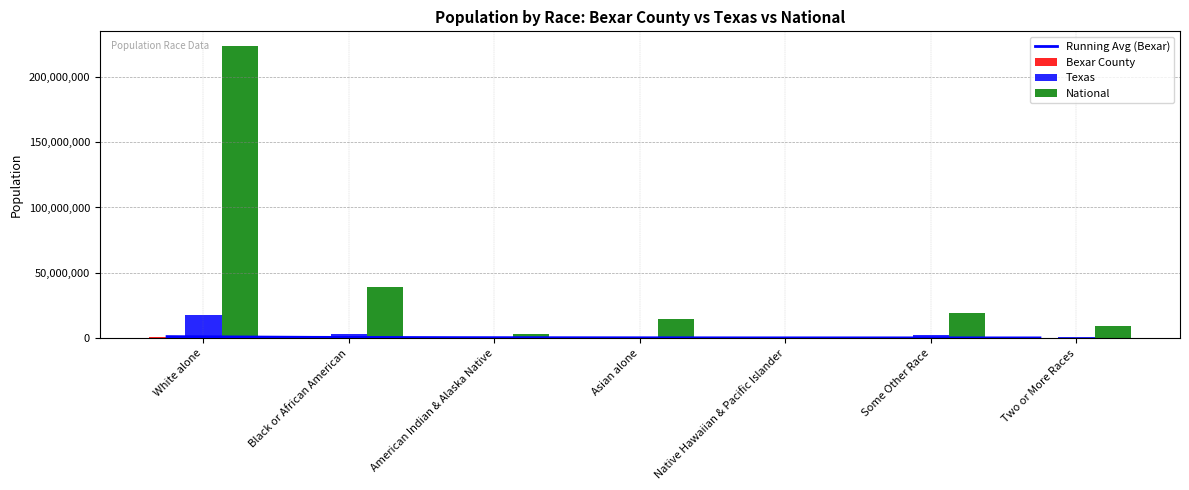

At which label is Texas closest to 8861604?

Black or African American